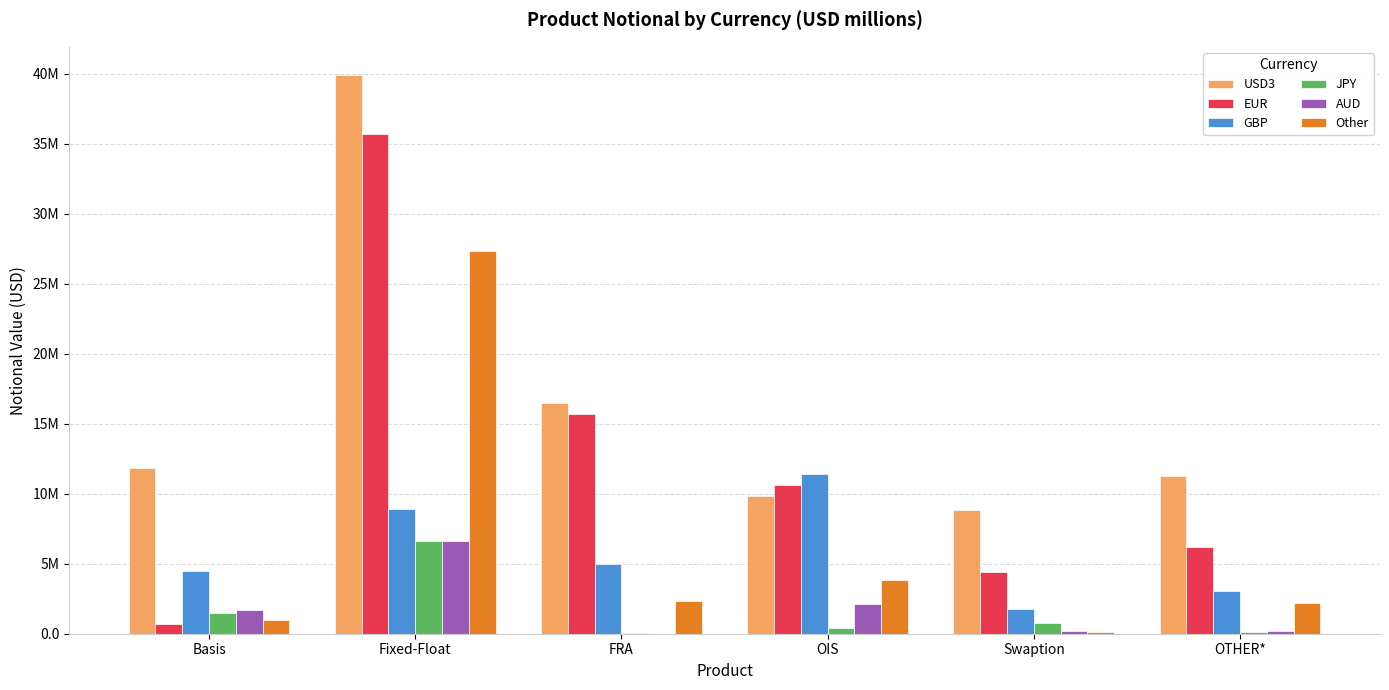

What are all the series names shown in the legend?

USD3, EUR, GBP, JPY, AUD, Other